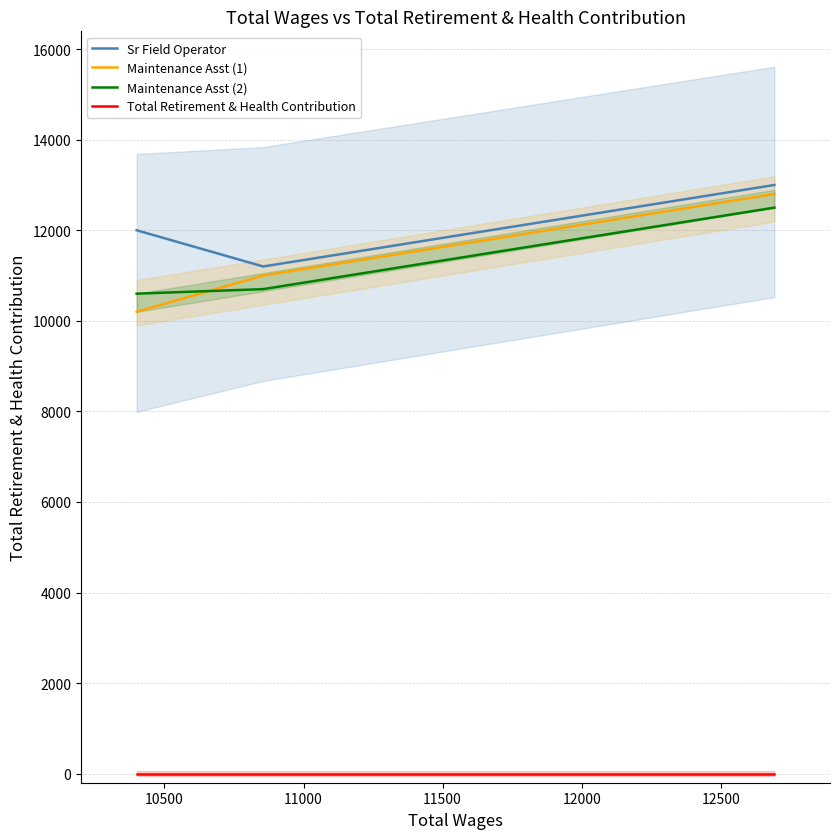

The Maintenance Asst (2) series shows 14976 at 10500. True or false?

False